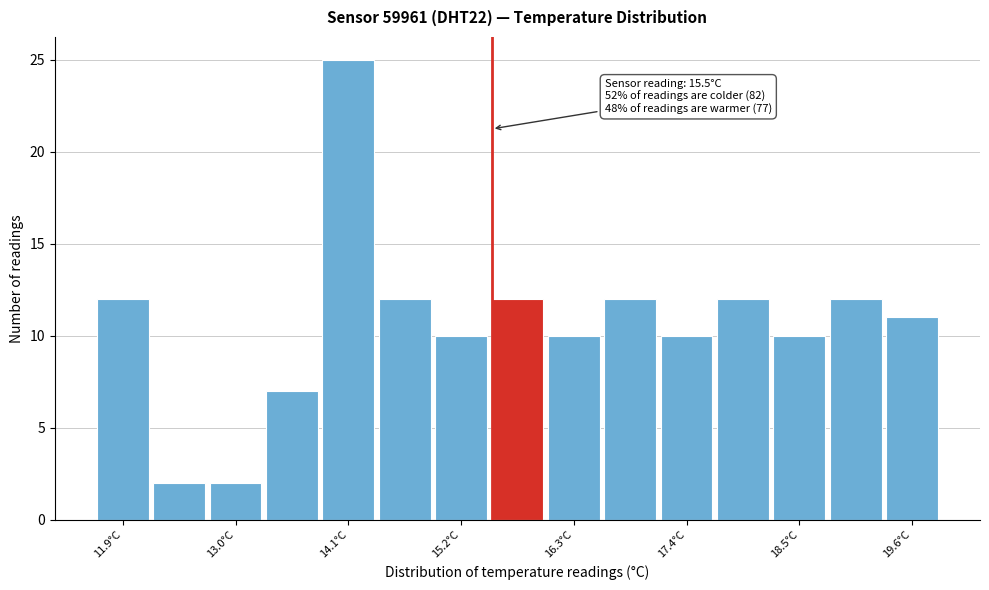

Read against the x-axis, roughly where is the centre of the tallest bar?

14.0